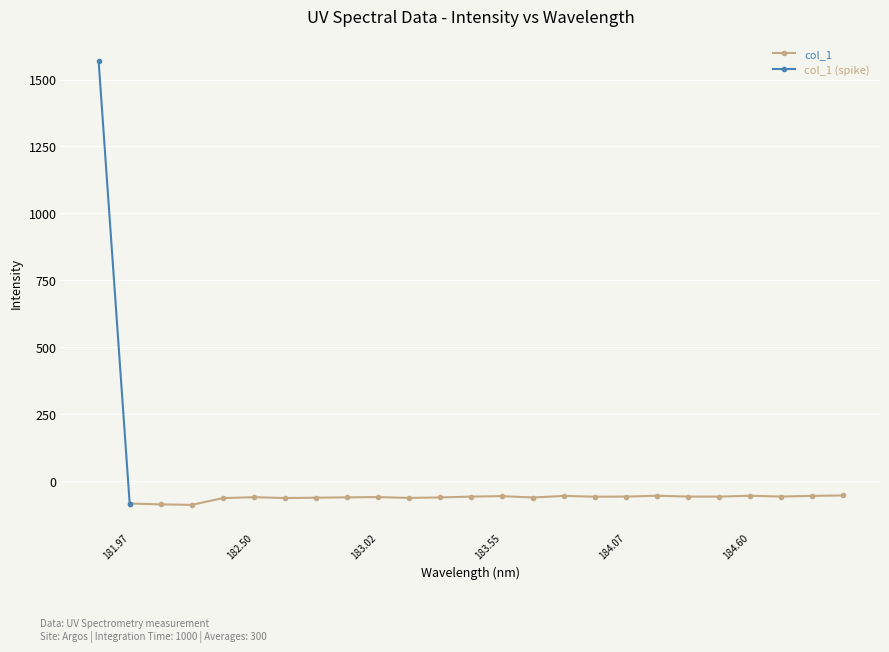

At which label is the value closest to 740?

184.9911297472